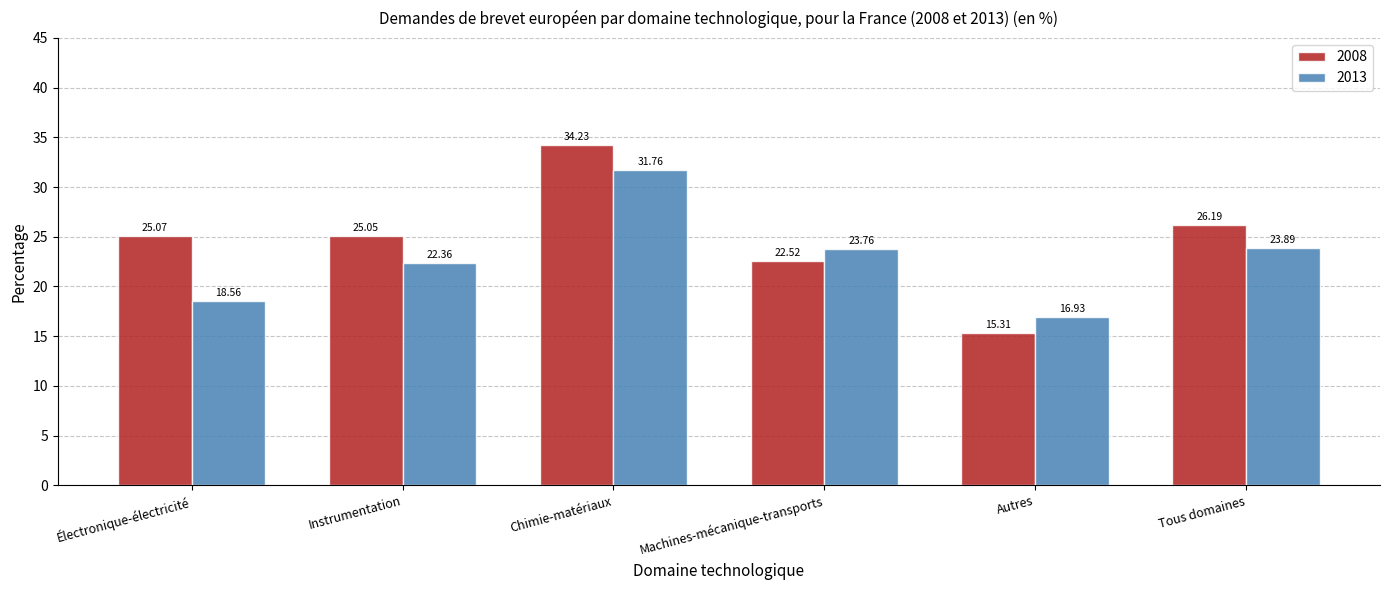

Which series has the widest spread of values?

2008